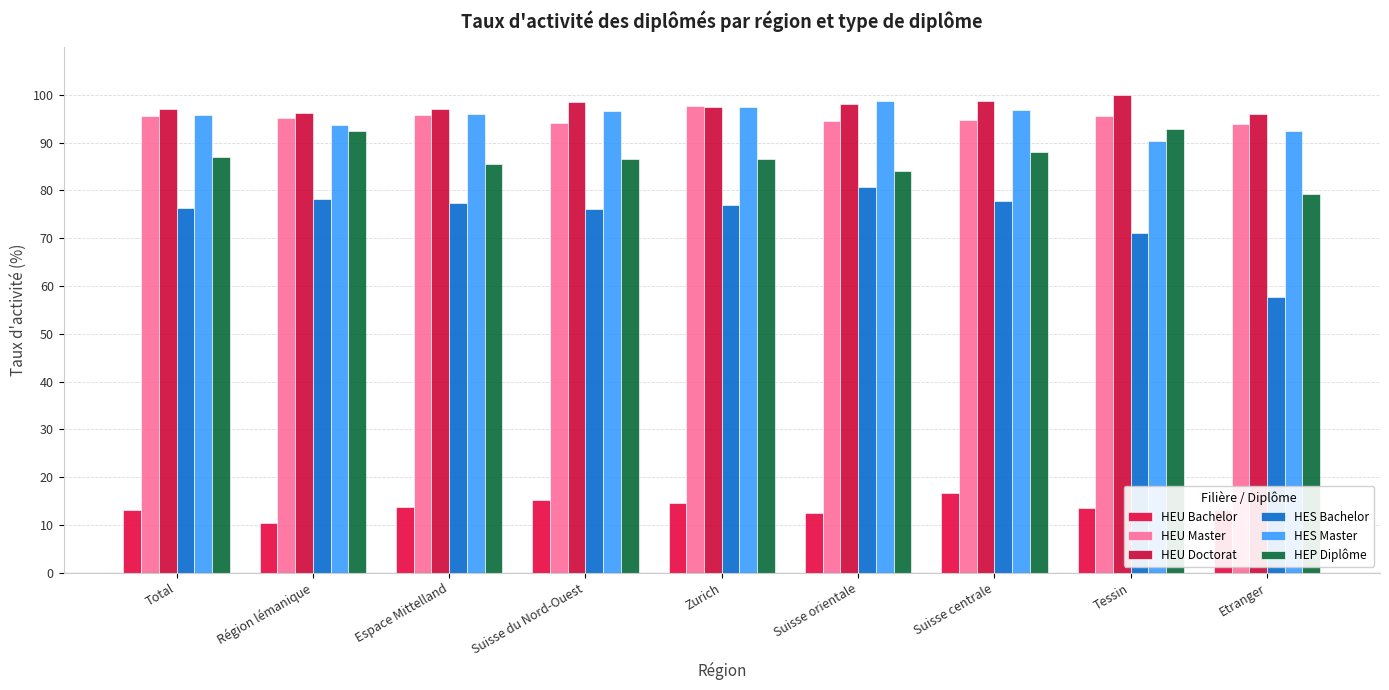

Reading left to right, transcribe all the data shown in this chart.

HEU Bachelor: Total=13.2	Région lémanique=10.3	Espace Mittelland=13.8	Suisse du Nord-Ouest=15.3	Zurich=14.5	Suisse orientale=12.5	Suisse centrale=16.7	Tessin=13.5	Etranger=13.1
HEU Master: Total=95.6	Région lémanique=95.1	Espace Mittelland=95.8	Suisse du Nord-Ouest=94.1	Zurich=97.7	Suisse orientale=94.6	Suisse centrale=94.7	Tessin=95.6	Etranger=93.9
HEU Doctorat: Total=97.1	Région lémanique=96.2	Espace Mittelland=97.1	Suisse du Nord-Ouest=98.5	Zurich=97.5	Suisse orientale=98.1	Suisse centrale=98.7	Tessin=100.0	Etranger=96.1
HES Bachelor: Total=76.3	Région lémanique=78.2	Espace Mittelland=77.3	Suisse du Nord-Ouest=76.1	Zurich=77.0	Suisse orientale=80.7	Suisse centrale=77.8	Tessin=71.0	Etranger=57.7
HES Master: Total=95.8	Région lémanique=93.7	Espace Mittelland=96.1	Suisse du Nord-Ouest=96.7	Zurich=97.5	Suisse orientale=98.7	Suisse centrale=96.9	Tessin=90.4	Etranger=92.4
HEP Diplôme: Total=86.9	Région lémanique=92.4	Espace Mittelland=85.5	Suisse du Nord-Ouest=86.5	Zurich=86.5	Suisse orientale=84.1	Suisse centrale=88.0	Tessin=92.8	Etranger=79.3